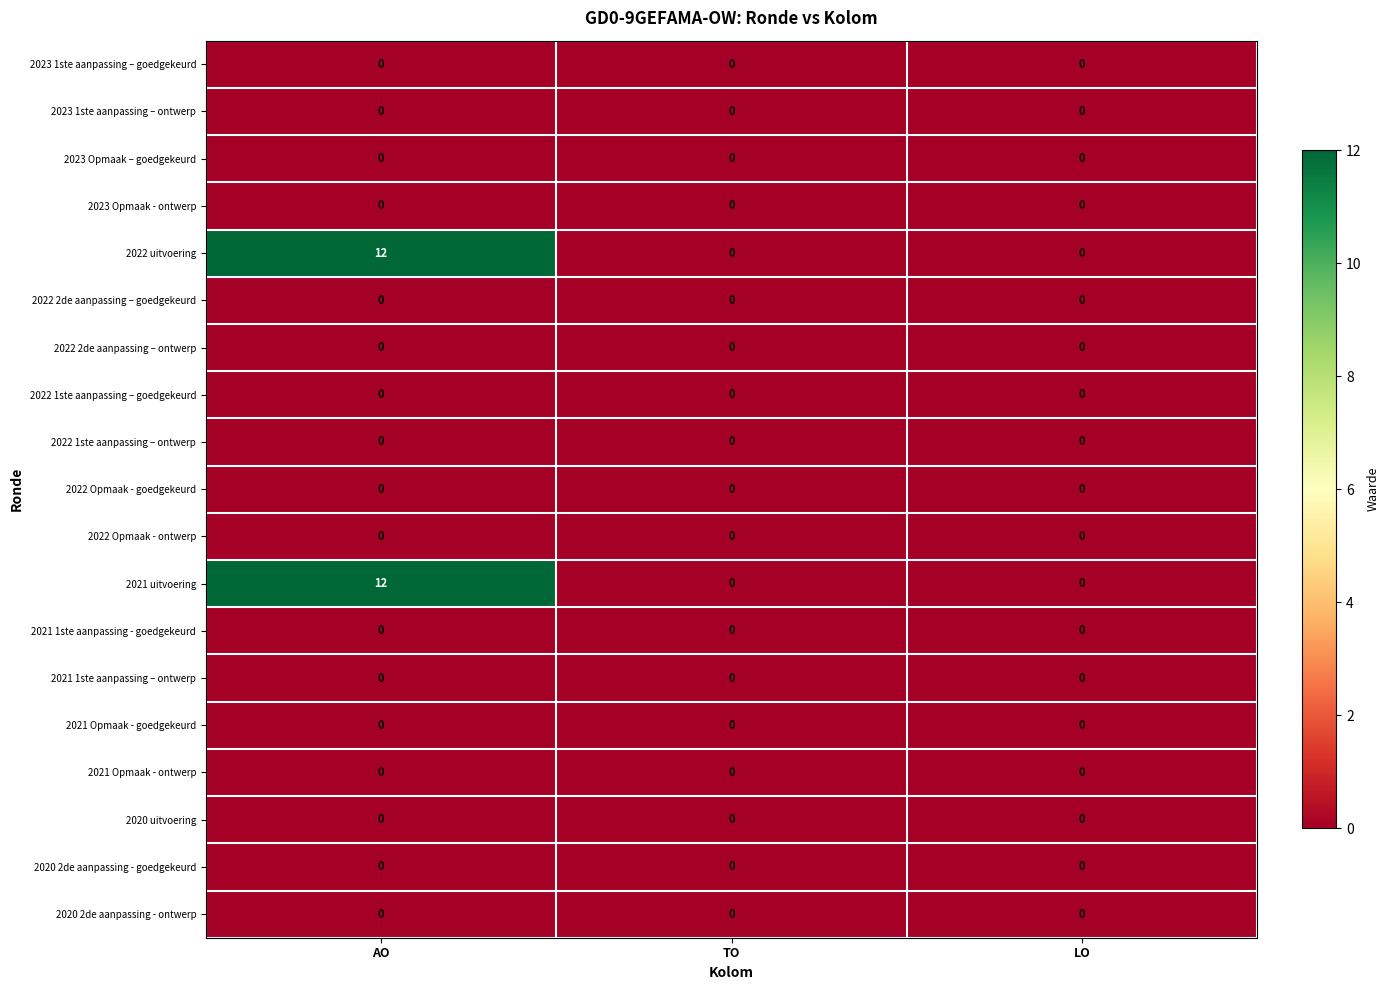

At which category does the chart reach its peak across all series?

AO